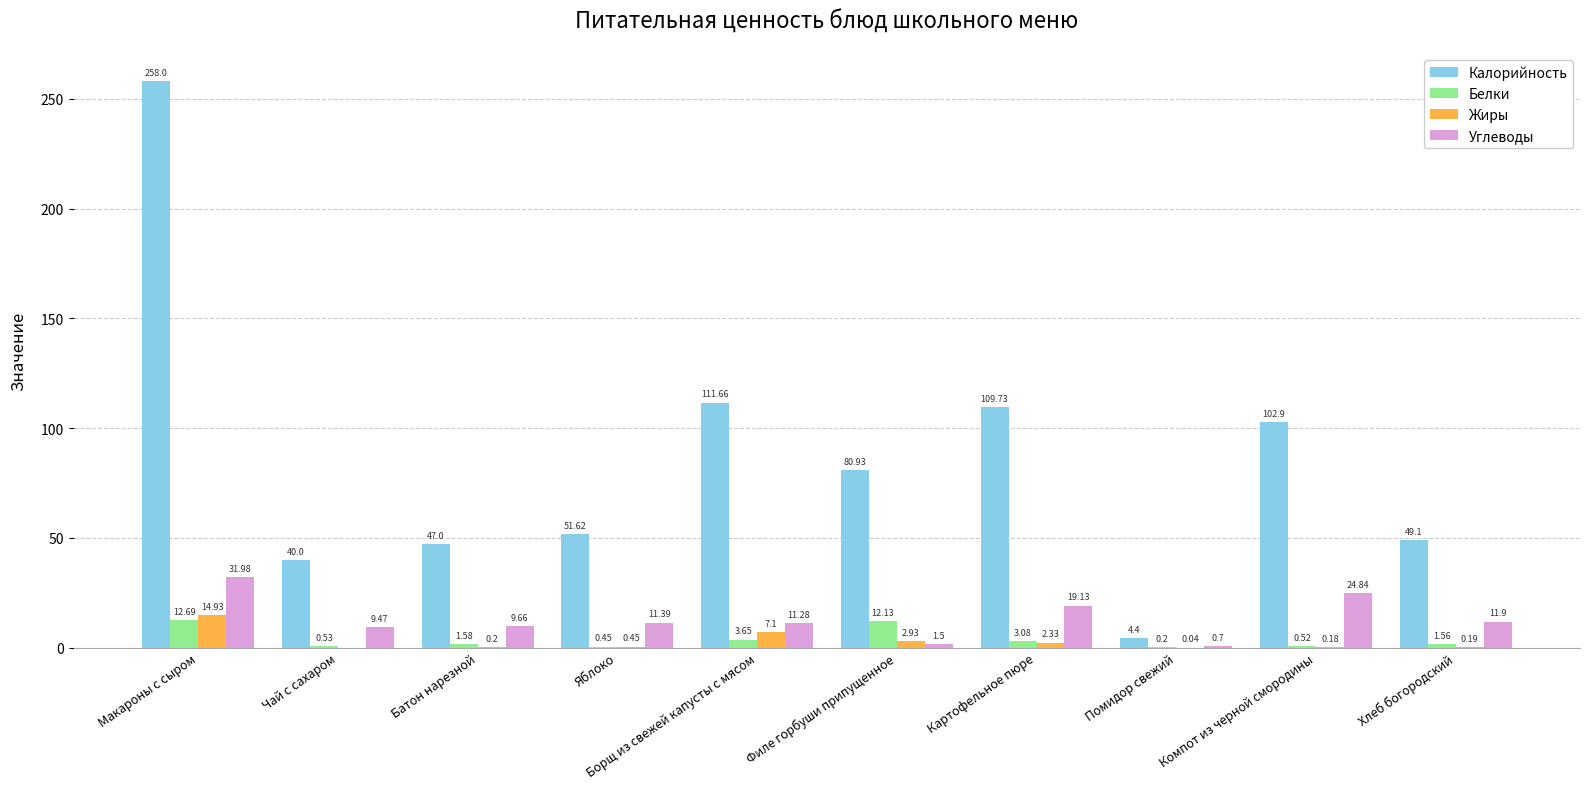

Is it true that Калорийность equals 418.7 at Макароны с сыром?

False